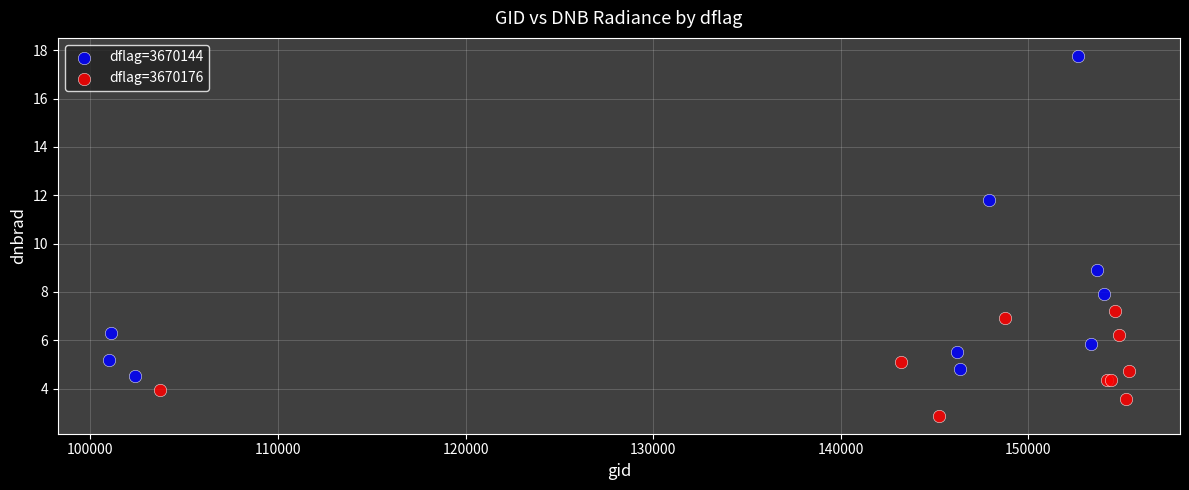

Which series contains the lowest Y value?

dflag=3670176